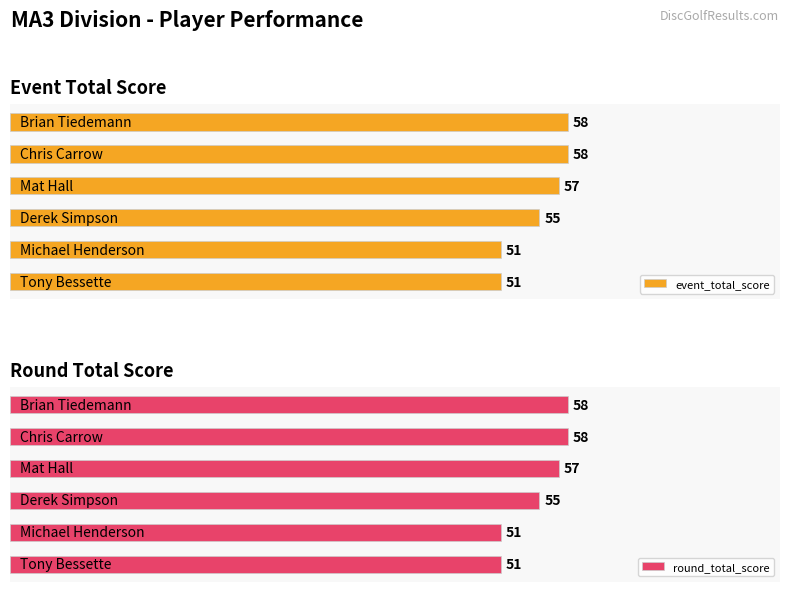

What is the sum of the round_total_score values at 0 and 2?

106